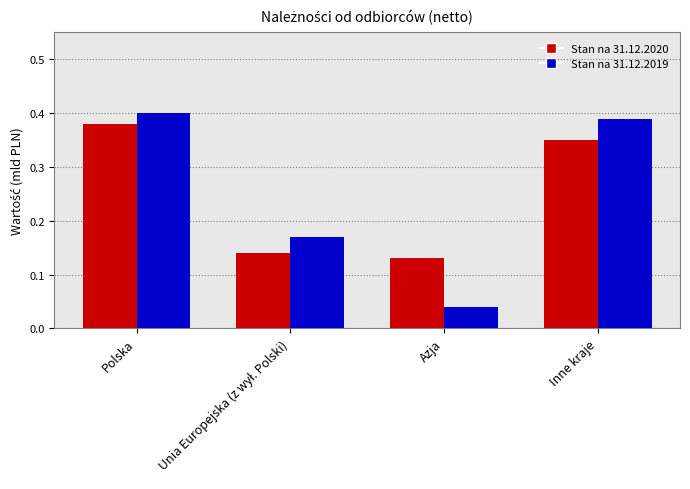

Between Azja and Inne kraje, which series saw the biggest shift?

Stan na 31.12.2019